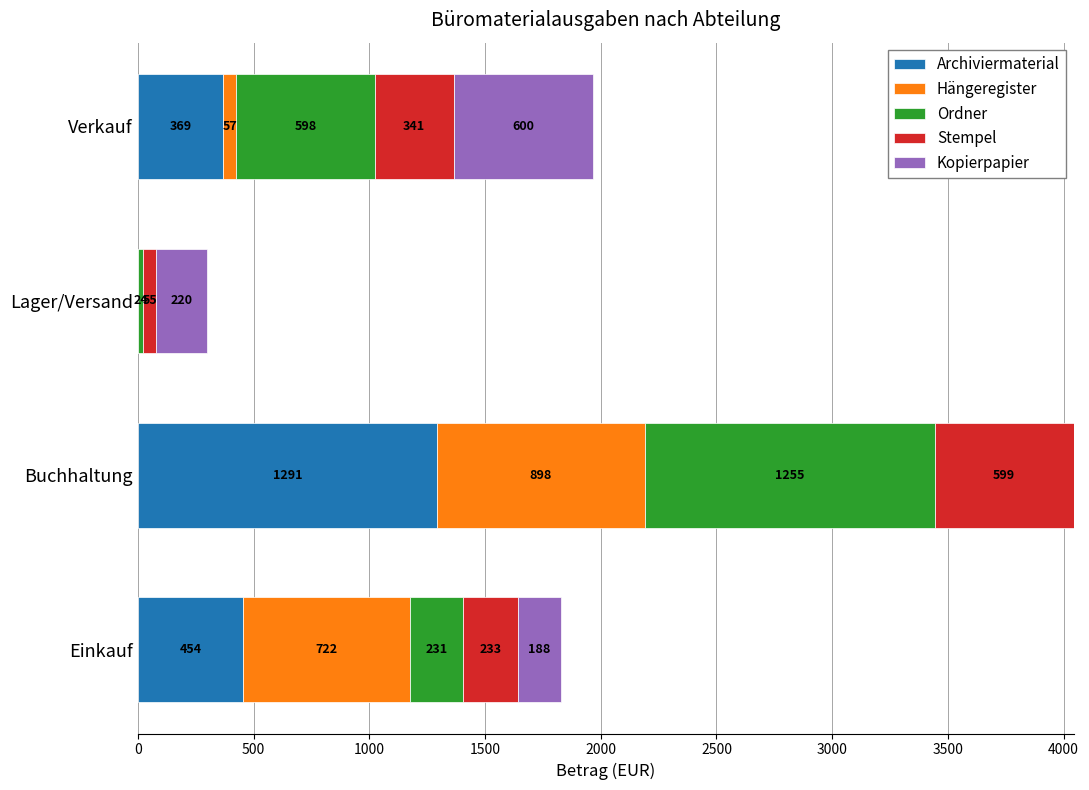

What is the total value across all series at Einkauf?

1828.0